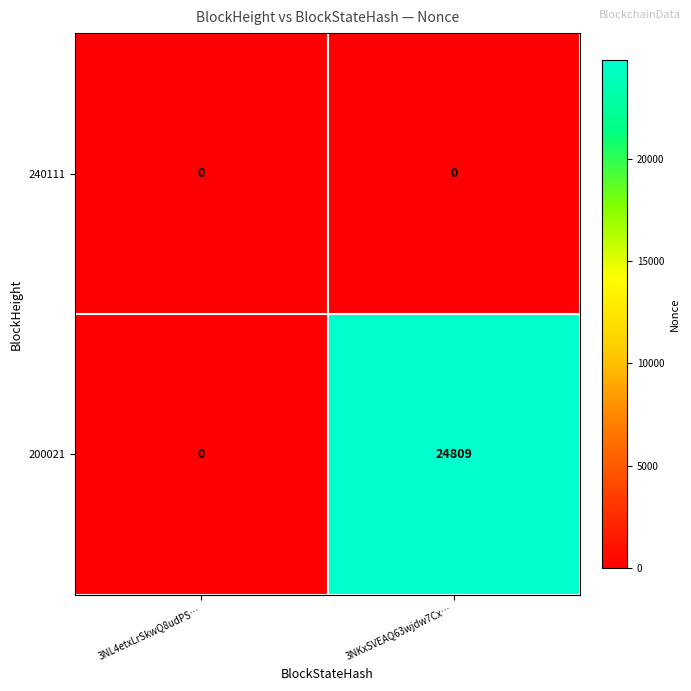

What is the difference between the 200021 values at 3NL4etxLrSkwQ8udPS… and 3NKxSVEAQ63wjdw7Cx…?

24809